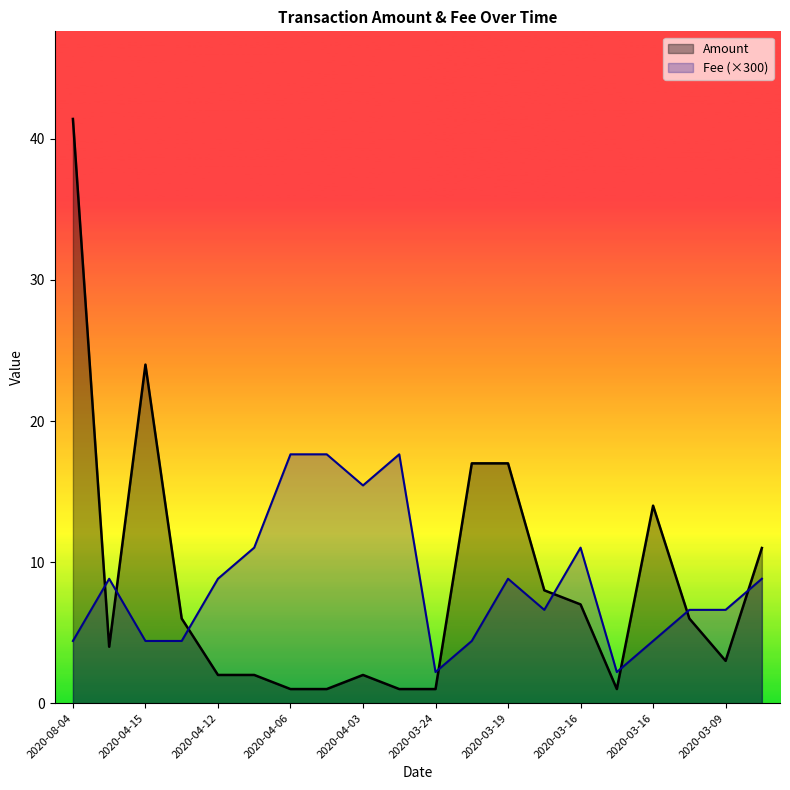

What is the maximum value shown in the chart?

41.4